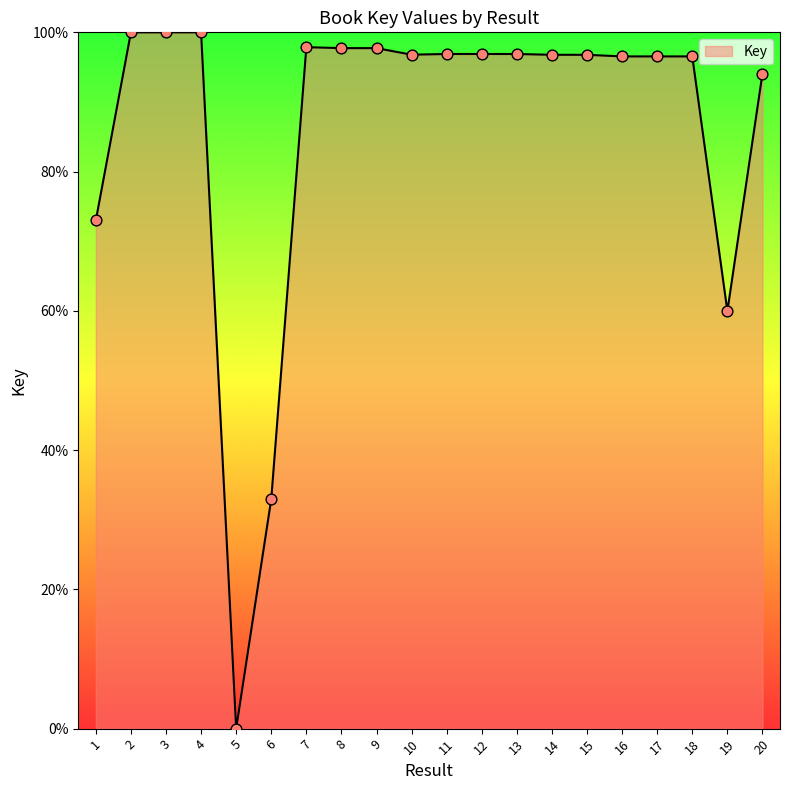

What is the ratio of the value at 18 to the value at 8?

1.0